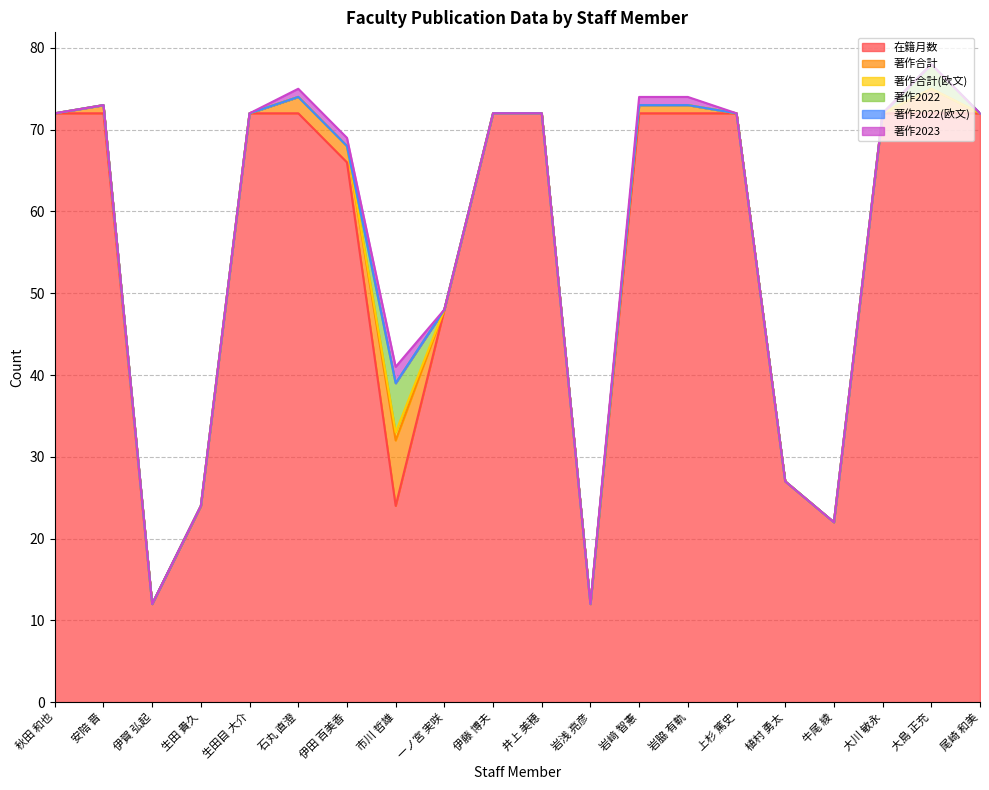

True or false: 在籍月数 and 著作合計 intersect in this chart.

False